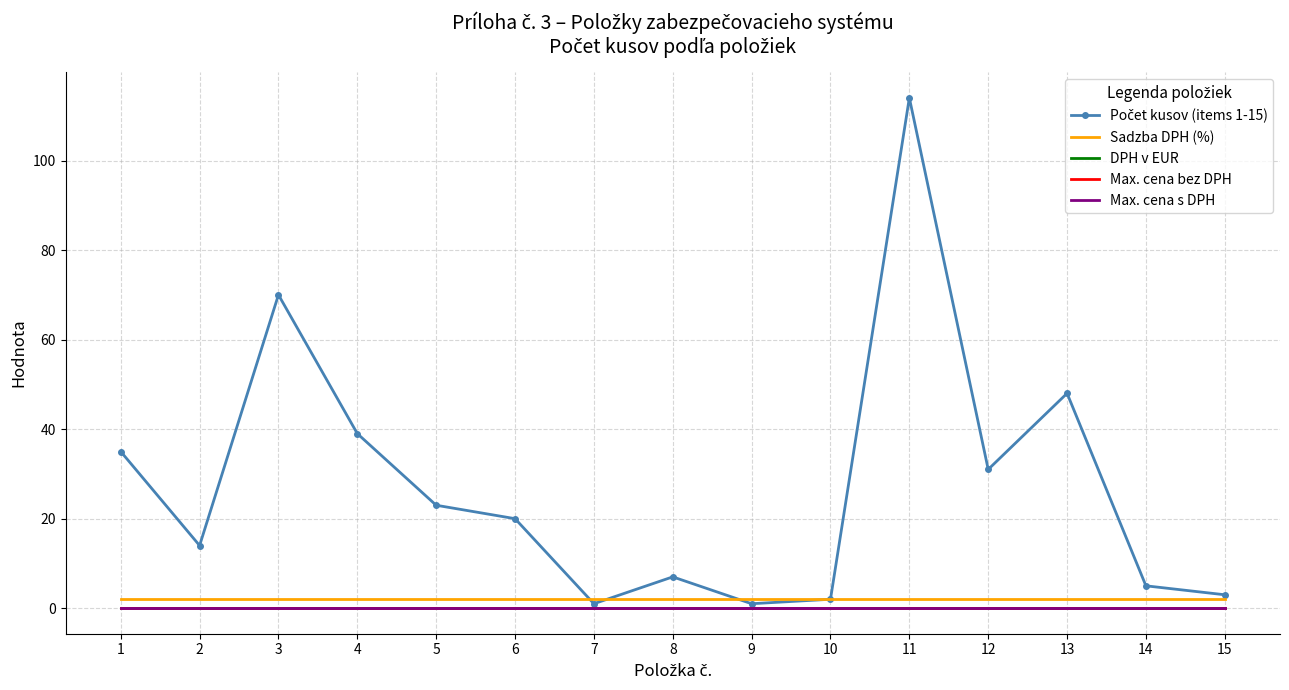

Is this an area chart (filled region under the line)?

No